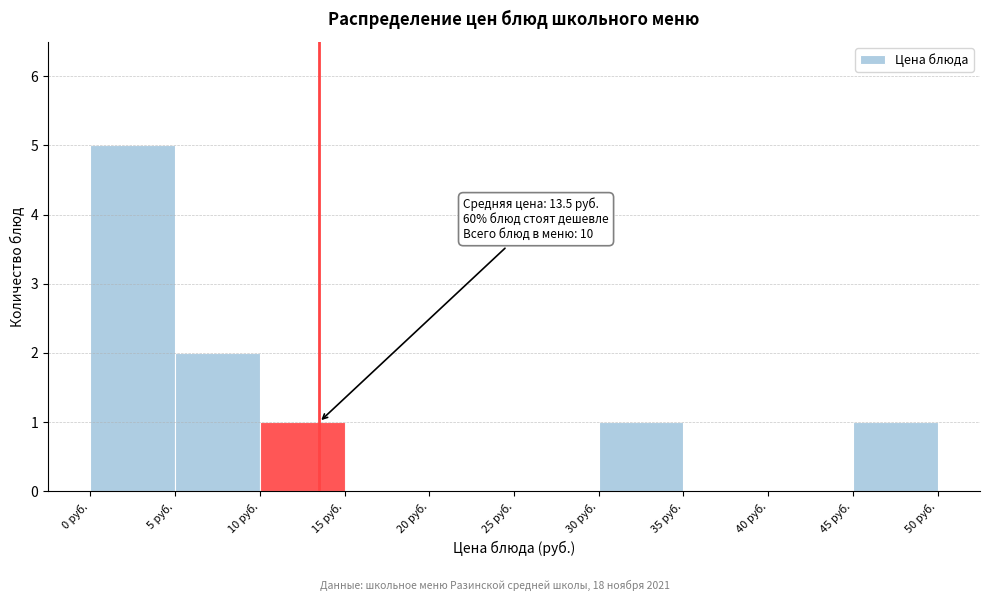

Over which range of the x-axis is the bar tallest?

0 to 5